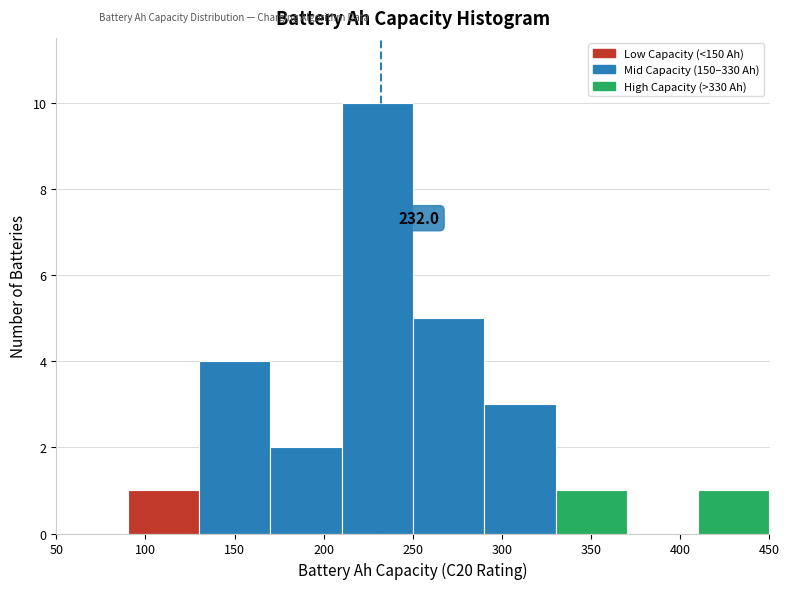

Which range on the x-axis has the tallest bar?

210 to 250